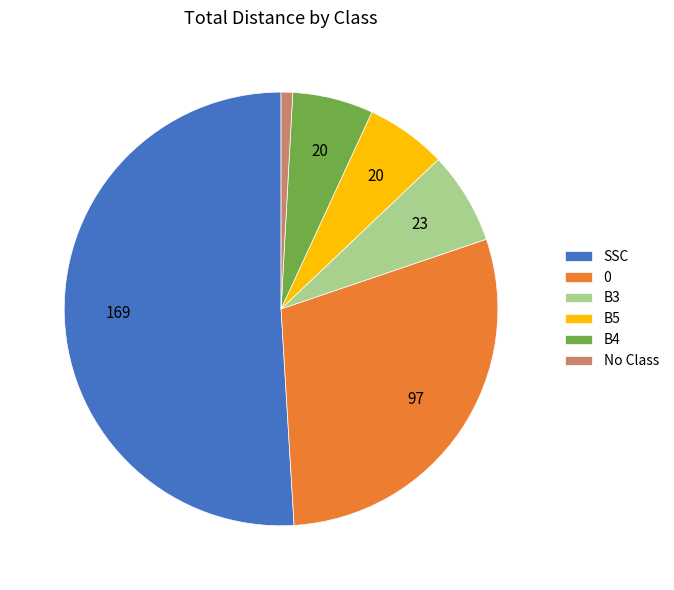

Between B5 and B3, which is larger?

B3